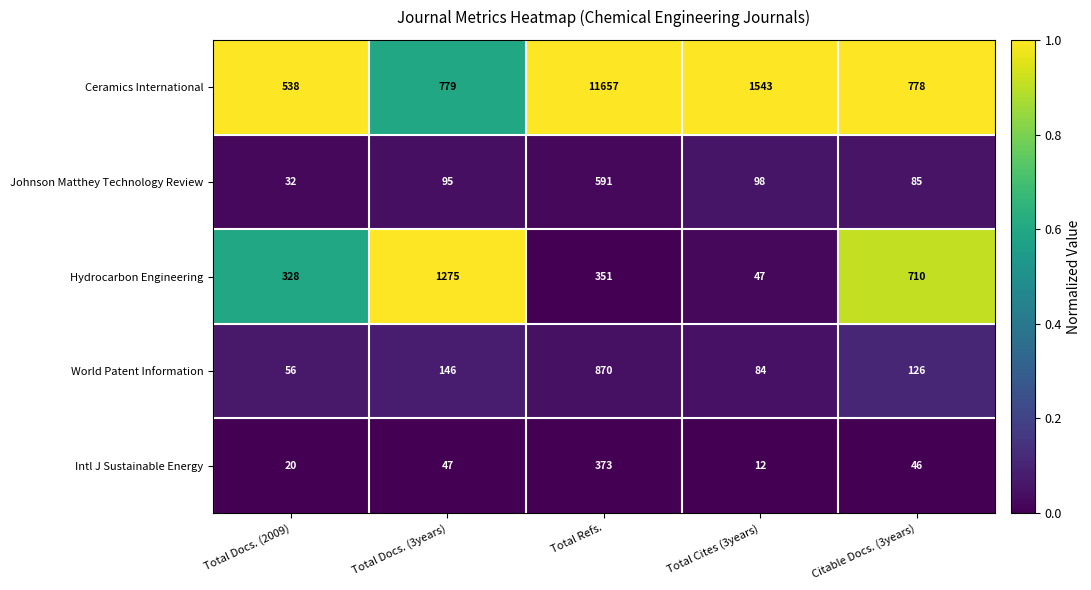

How many categories are shown in the chart?

5